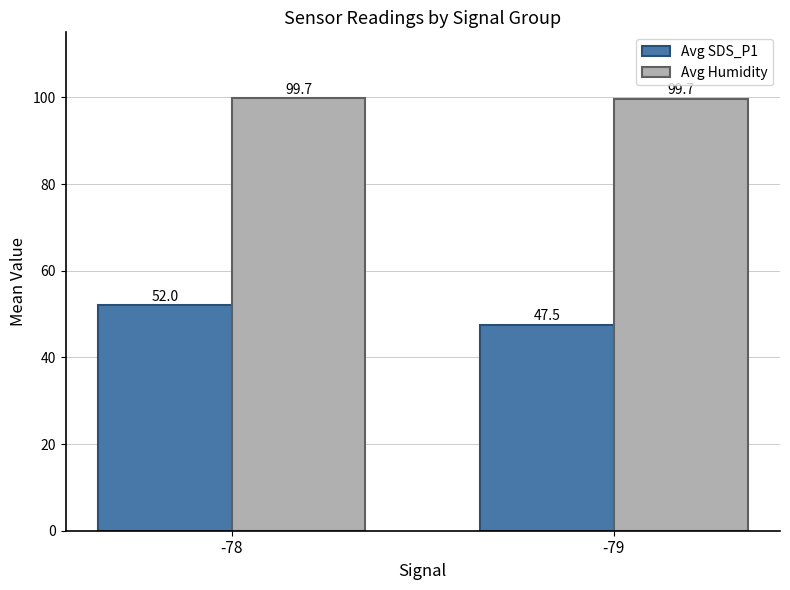

What is the approximate value of Avg Humidity at -78?

99.7